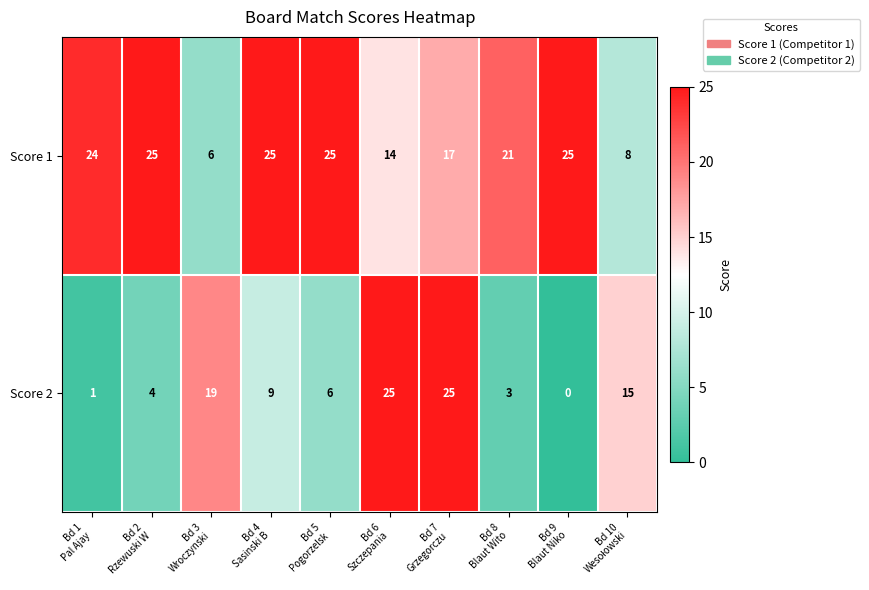

Which series has the largest total across all categories?

Score 1